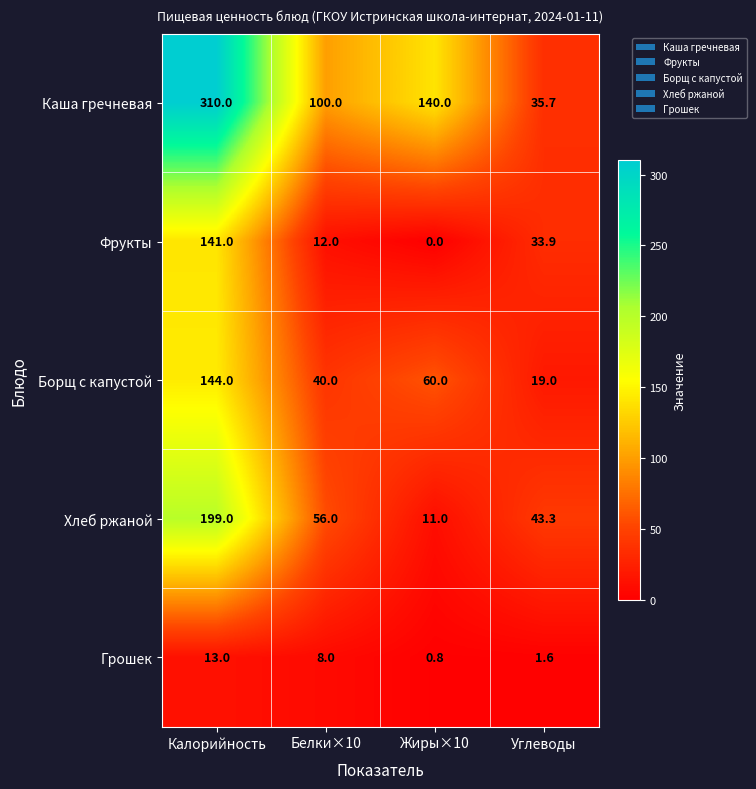

What value does the Борщ с капустой series have at Жиры×10?

60.0